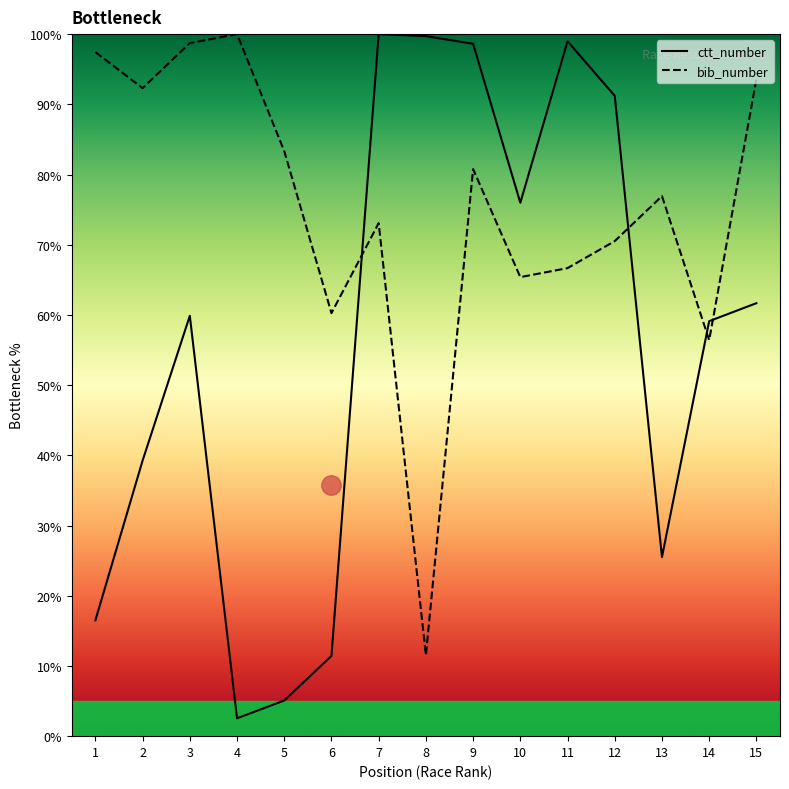

How many interior local valleys does the bib_number series have?

5